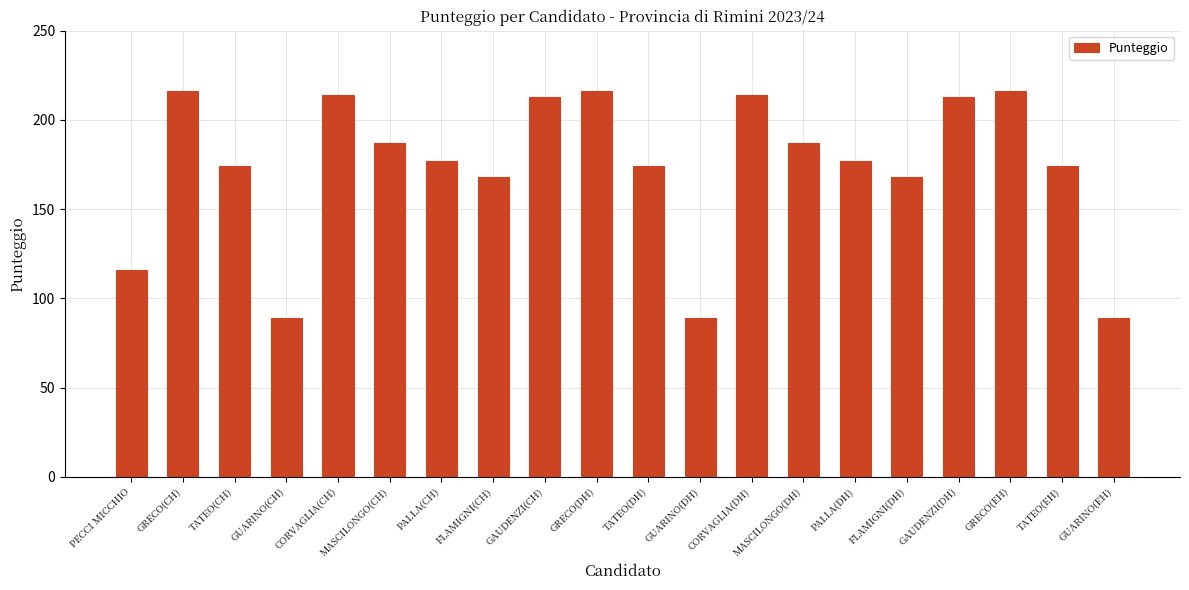

The value at GAUDENZI(DH) is 213. True or false?

True